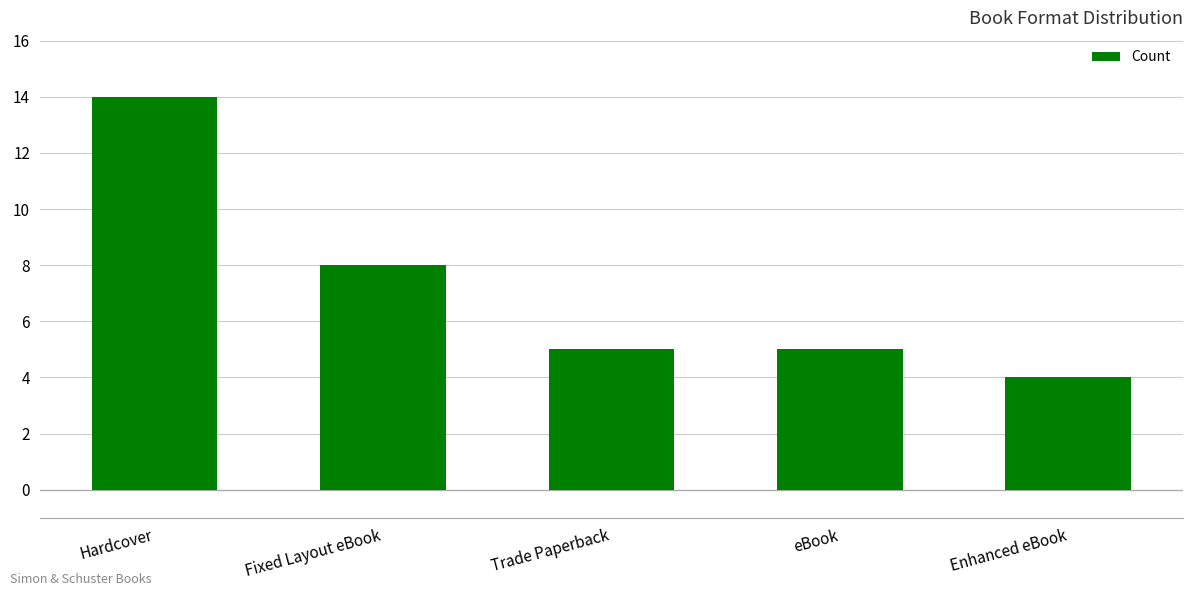

True or false: the data shows 5 at Trade Paperback.

True